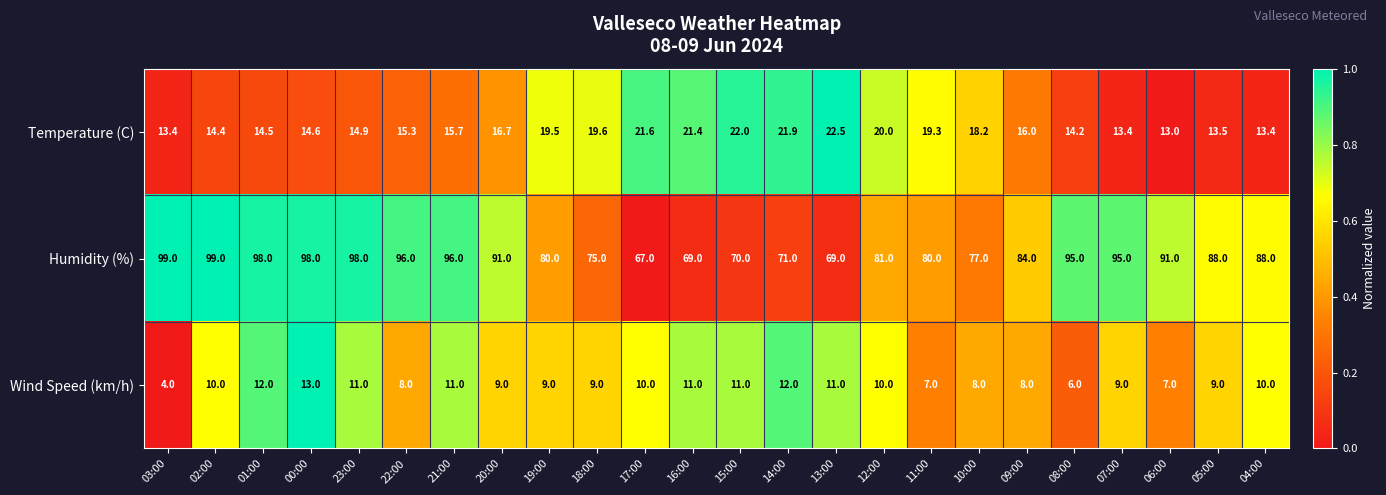

Rank the series by their maximum value, from highest to lowest.

Humidity (%), Temperature (C), Wind Speed (km/h)